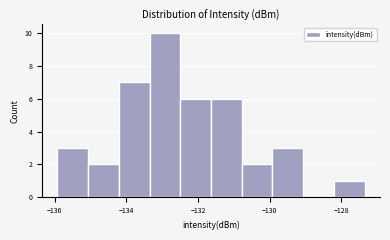

Reading left to right, list every bar in this chart as the range it spans on the x-axis followed by its height. Neither the bar edges nor the heights are printed on the chart, so give them approximately, as read against the axes.

-136.0 to -135.0: 3
-135.0 to -134.2: 2
-134.2 to -133.4: 7
-133.4 to -132.4: 10
-132.4 to -131.6: 6
-131.6 to -130.8: 6
-130.8 to -130.0: 2
-130.0 to -129.0: 3
-129.0 to -128.2: 0
-128.2 to -127.4: 1